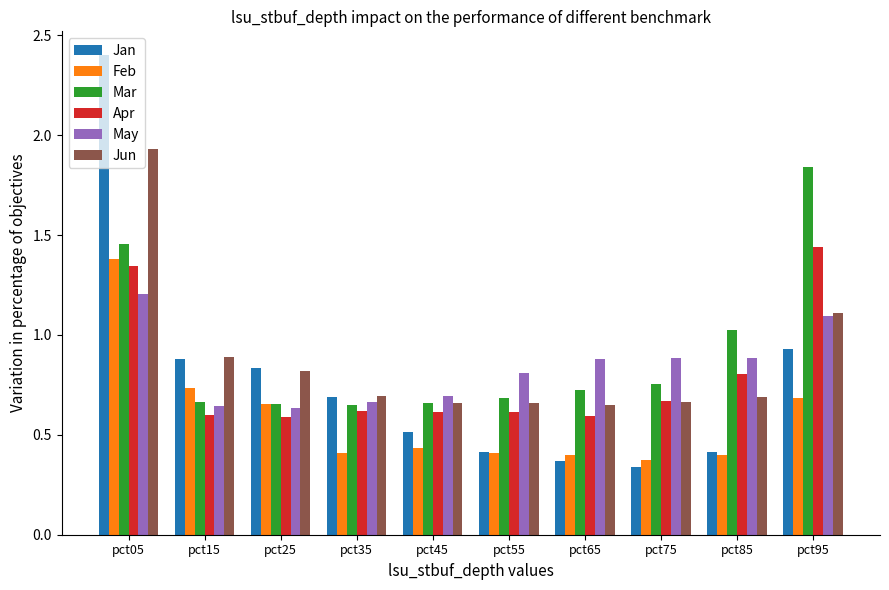

What is the difference between the maximum and minimum values in the Jan series?

2.1